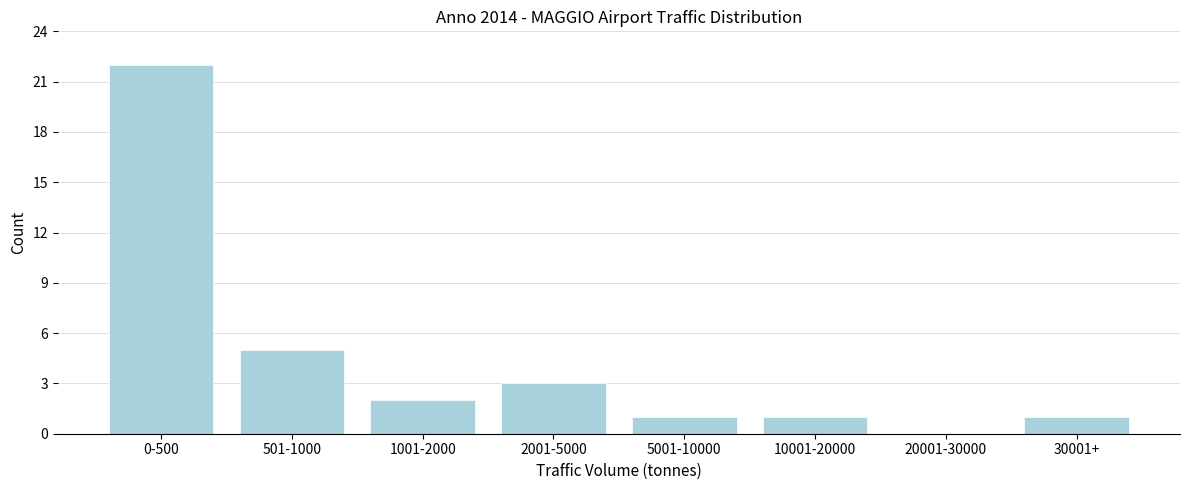

Reading left to right, list all the values displayed in this chart.

0-500=22	501-1000=5	1001-2000=2	2001-5000=3	5001-10000=1	10001-20000=1	20001-30000=0	30001+=1